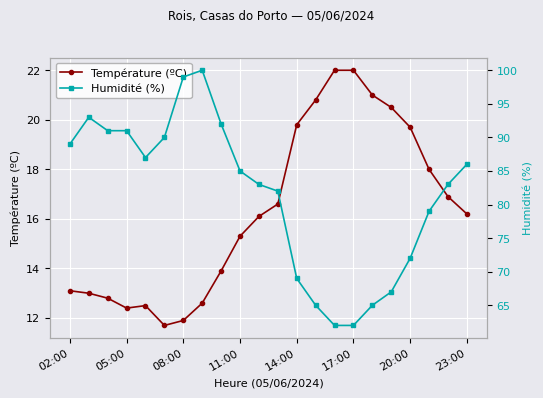

The Température (ºC) series shows 22.0 at 17:00. True or false?

True